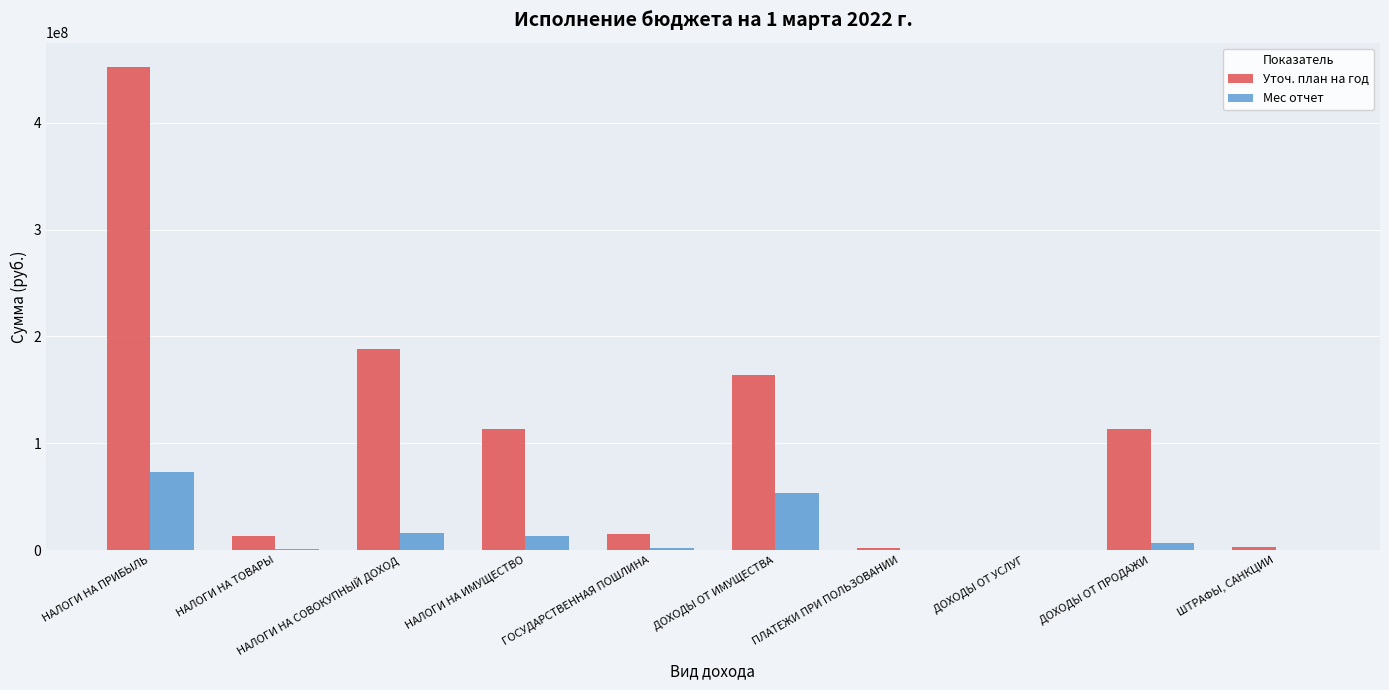

True or false: Уточ. план на год has a value of 252565428.8 at ДОХОДЫ ОТ ИМУЩЕСТВА.

False